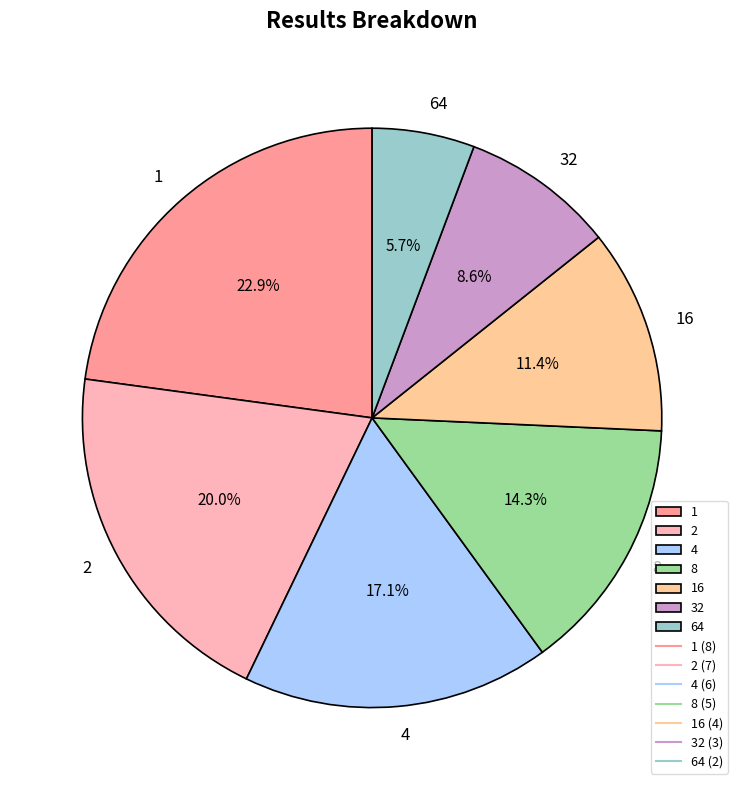

To the nearest percent, what is the difference between the 4 and 2 slice percentages?

3%